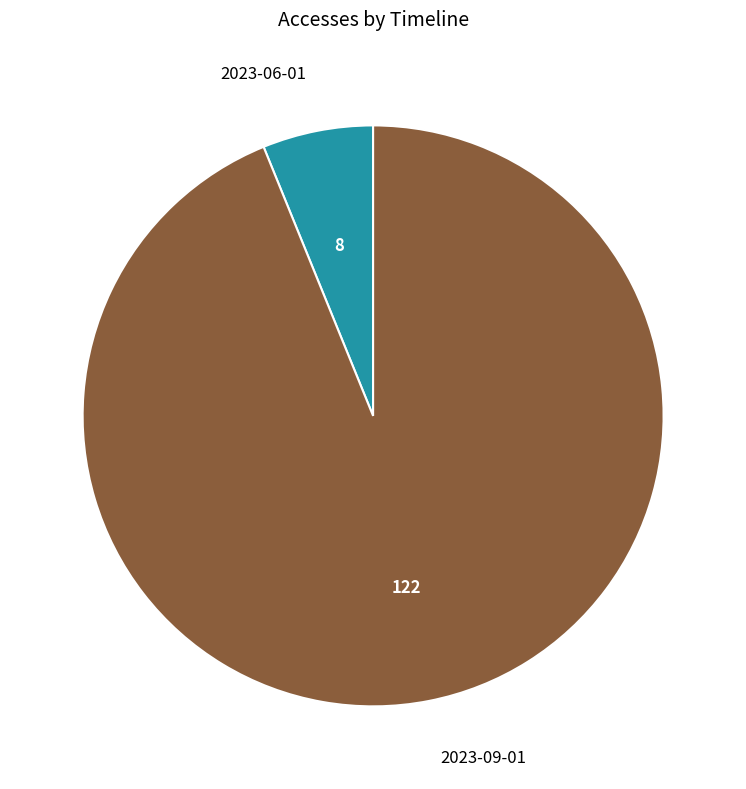

True or false: 2023-06-01 accounts for 6% of the total.

True